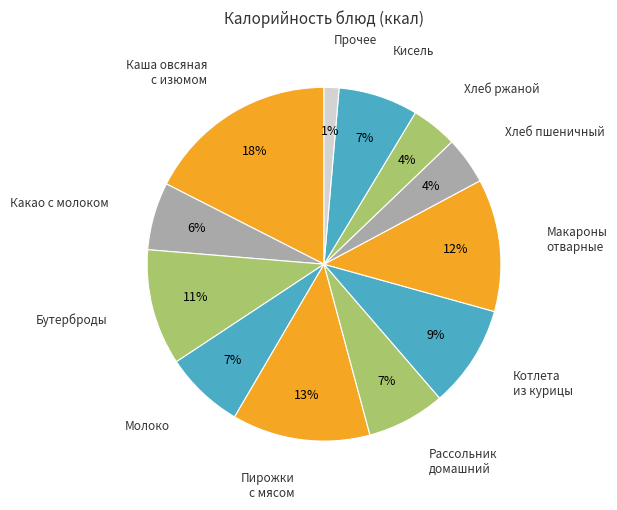

How many slices are in this pie chart?

12